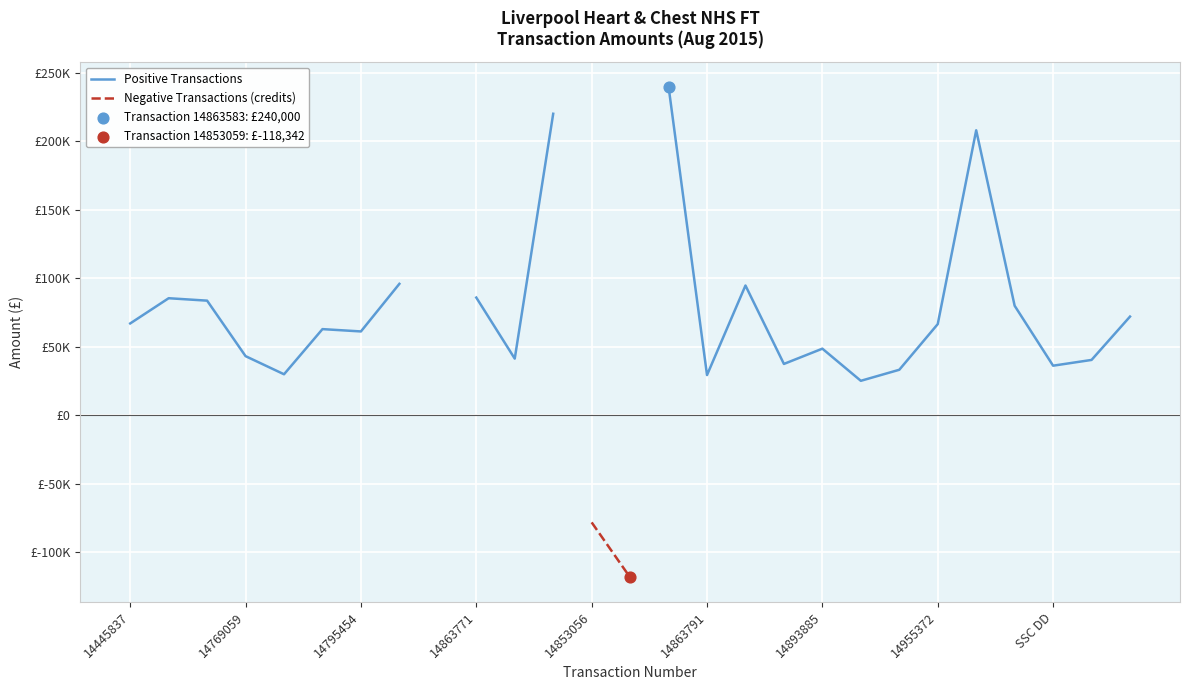

Which series has the largest Y range (max minus min)?

Positive Transactions